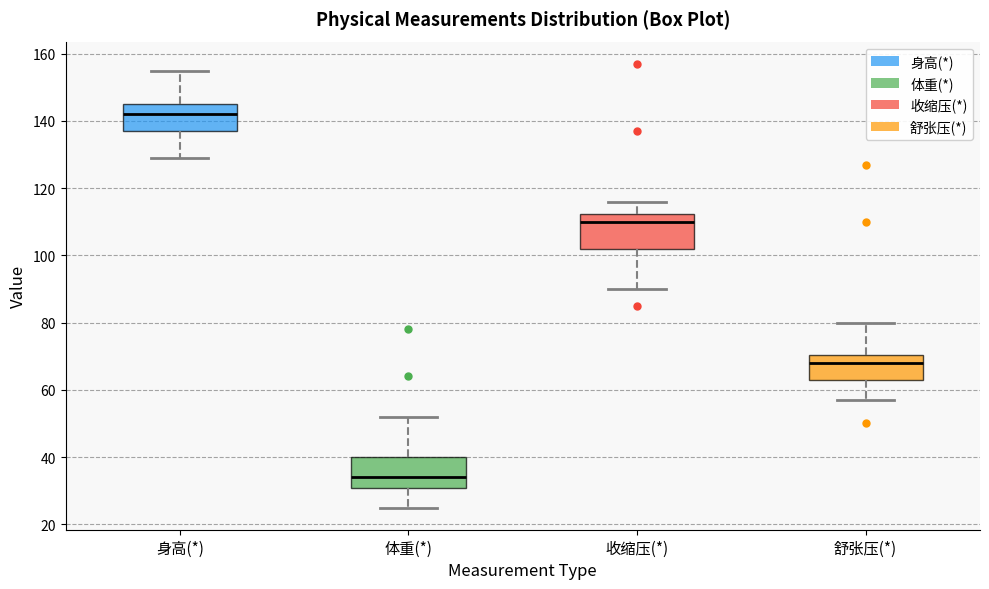

Where does the median line of the box for 身高(*) sit on the y-axis? The values are not printed on the chart, so give them approximately, as read against the axis.

142